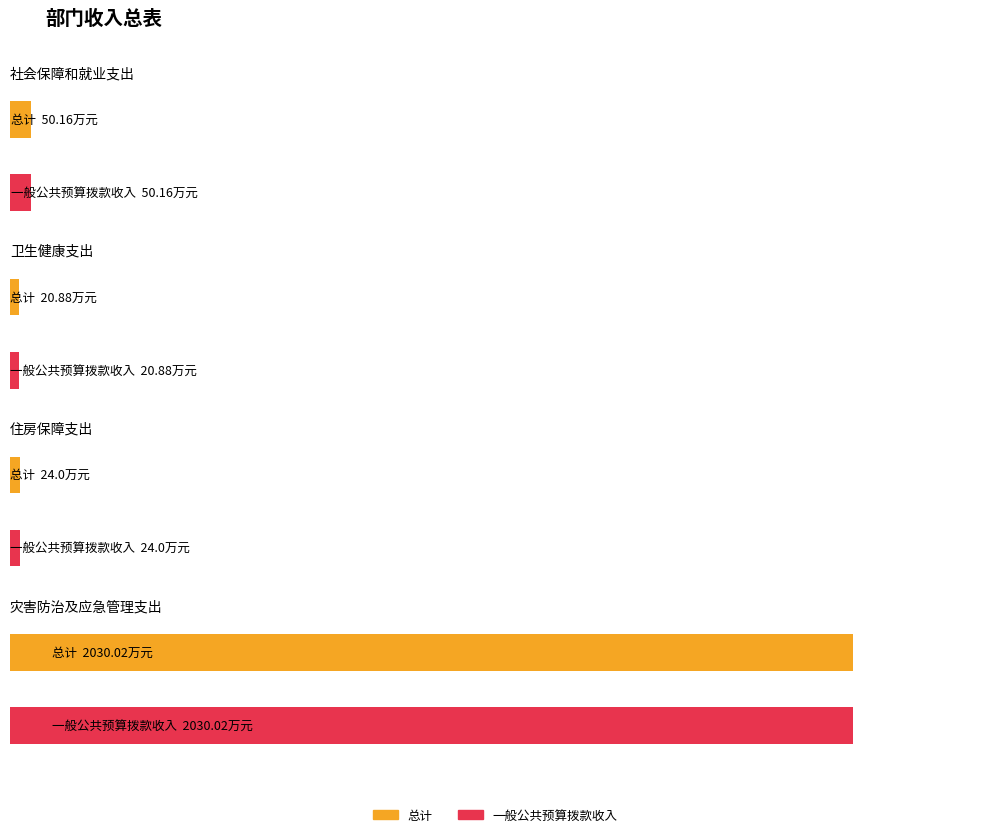

What is the difference between the 总计 values at 卫生健康支出 and 灾害防治及应急管理支出?

2009.1